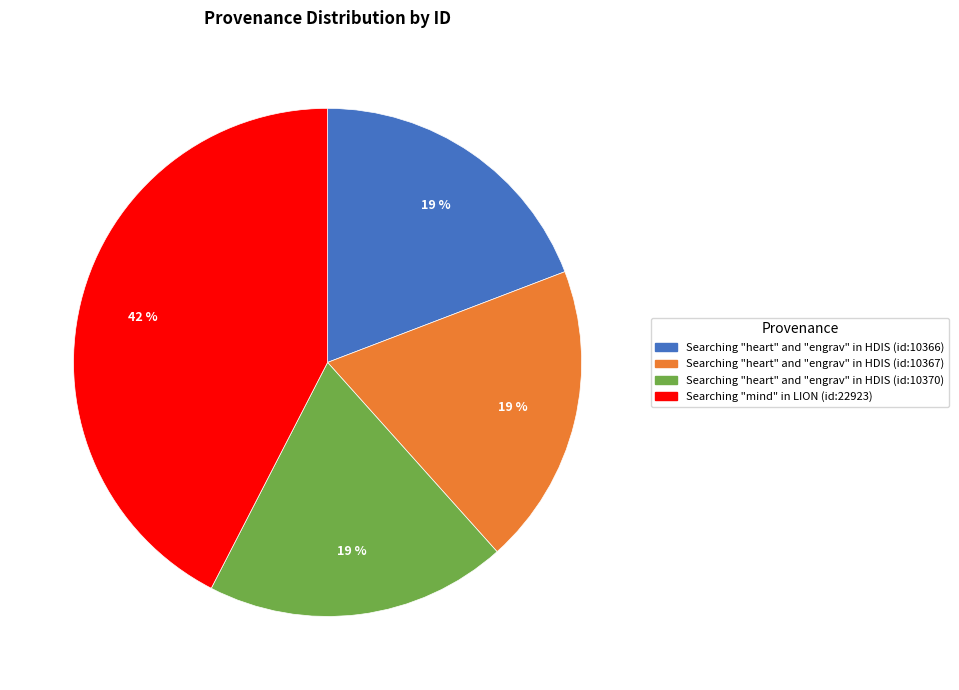

To the nearest percent, what is the difference between the largest and smallest slice percentages?

23%